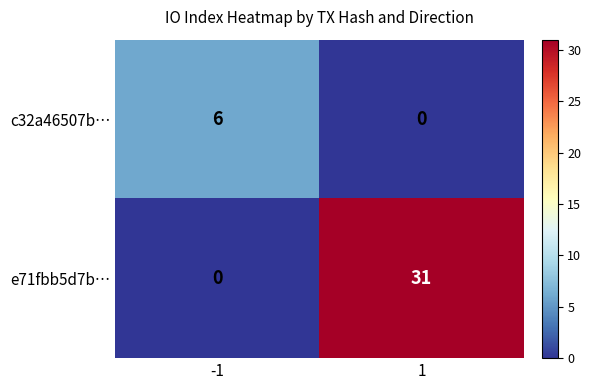

What is the spread (max minus min) of values at 1?

31